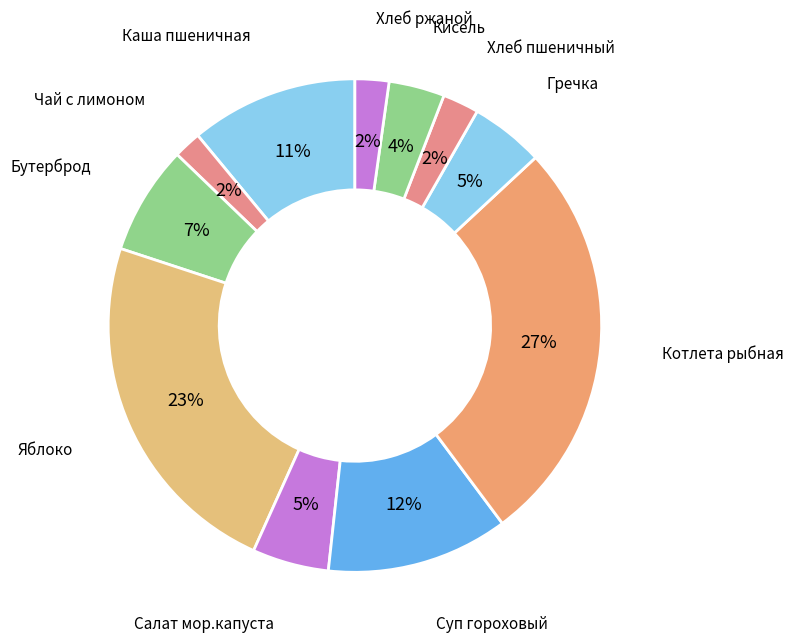

How many segments does this pie chart have?

11